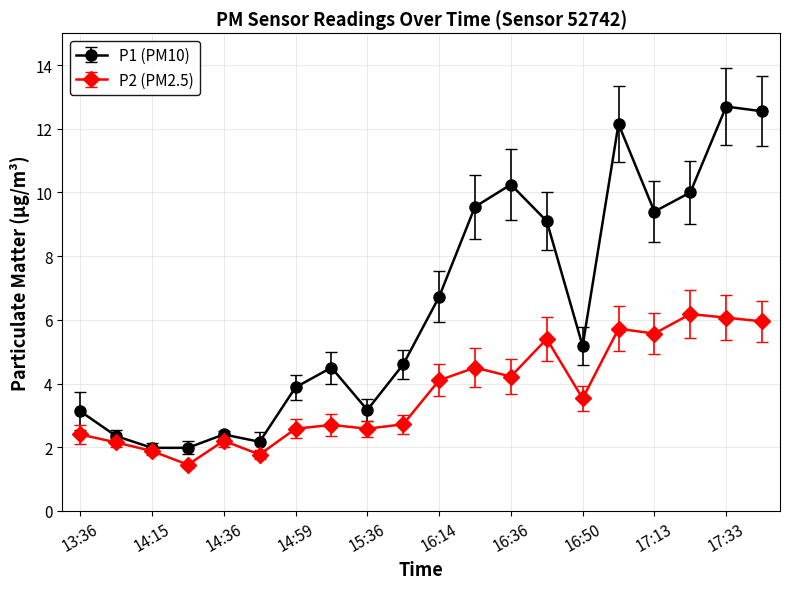

Which series has the largest total across all categories?

P1 (PM10)